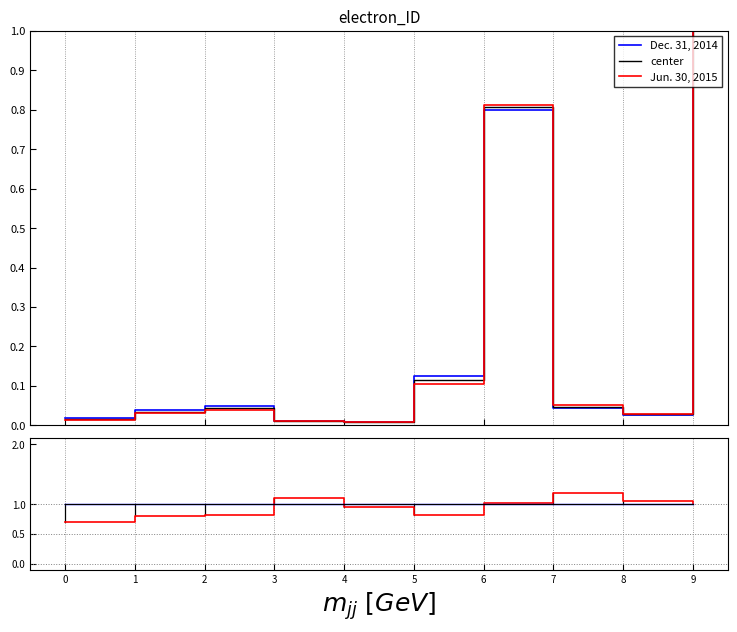

Between 0 and 6, which series saw the biggest shift?

Jun. 30, 2015